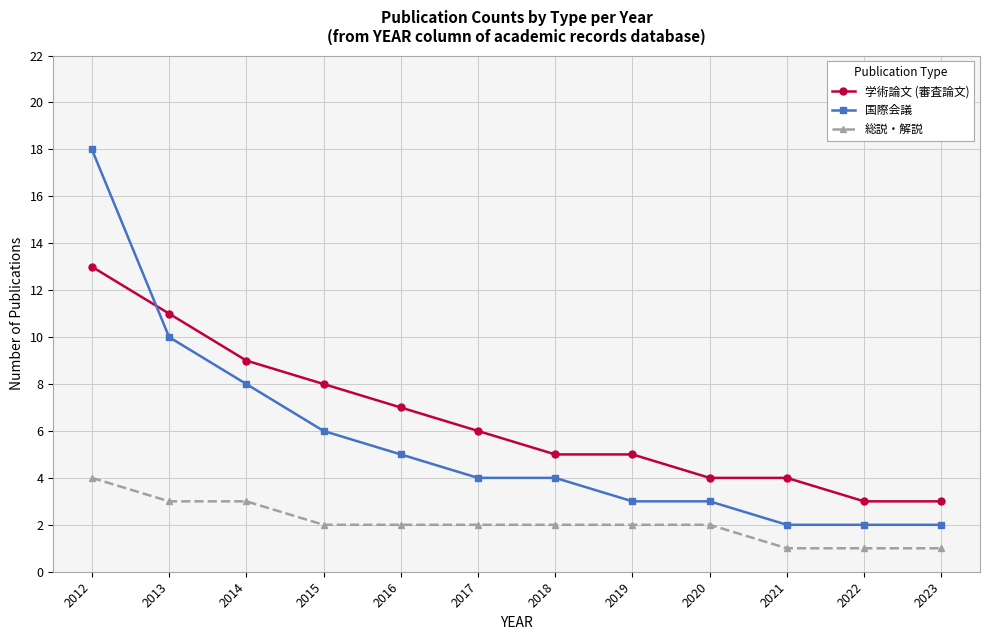

What is the sum of the 総説・解説 values at 2012 and 2019?

6